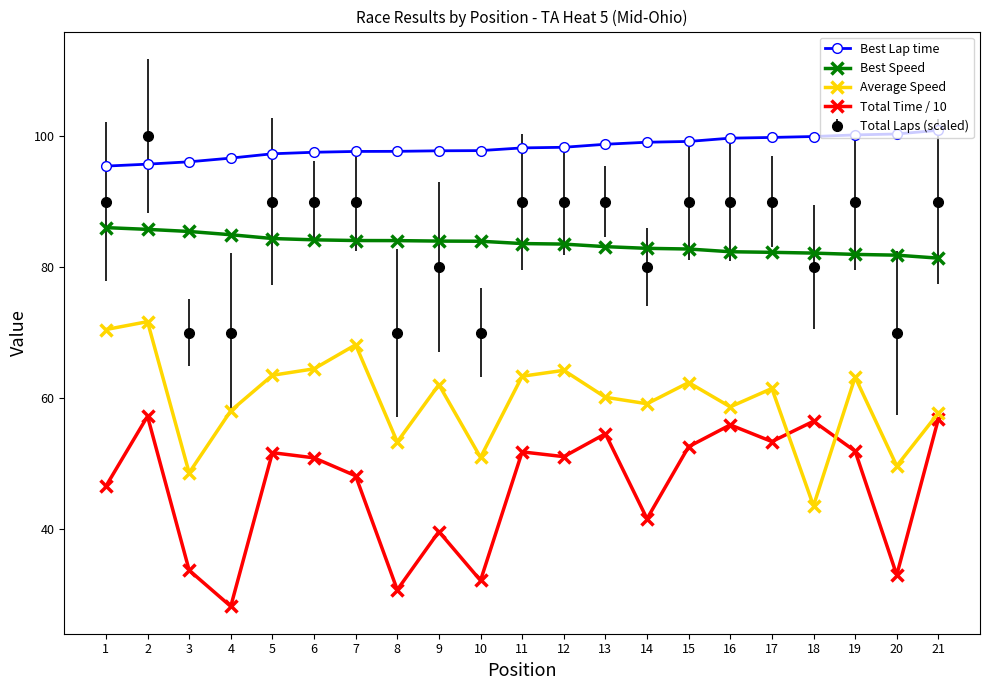

Is the value of Best Lap time at 6 greater than the value of Best Speed at 13?

Yes